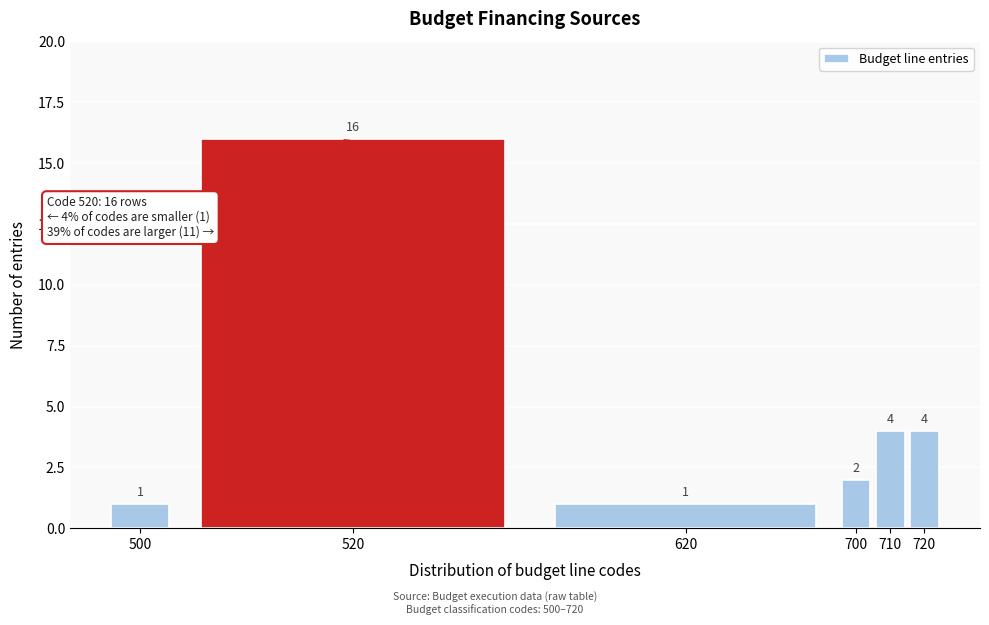

Reading left to right, list all the values displayed in this chart.

500=1	520=16	620=1	700=2	710=4	720=4